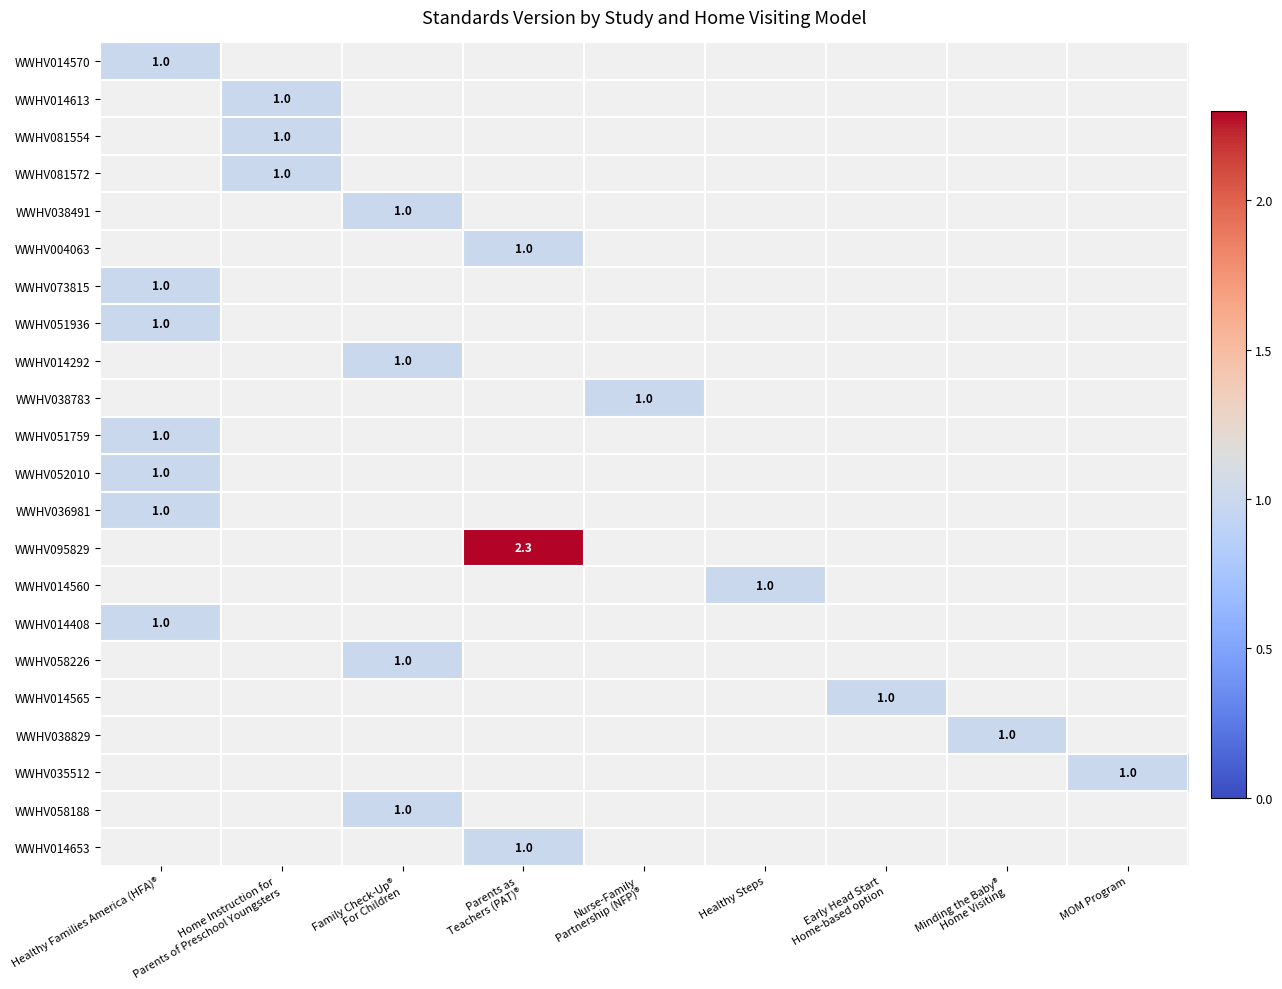

How many values in WWHV095829 are above zero?

1